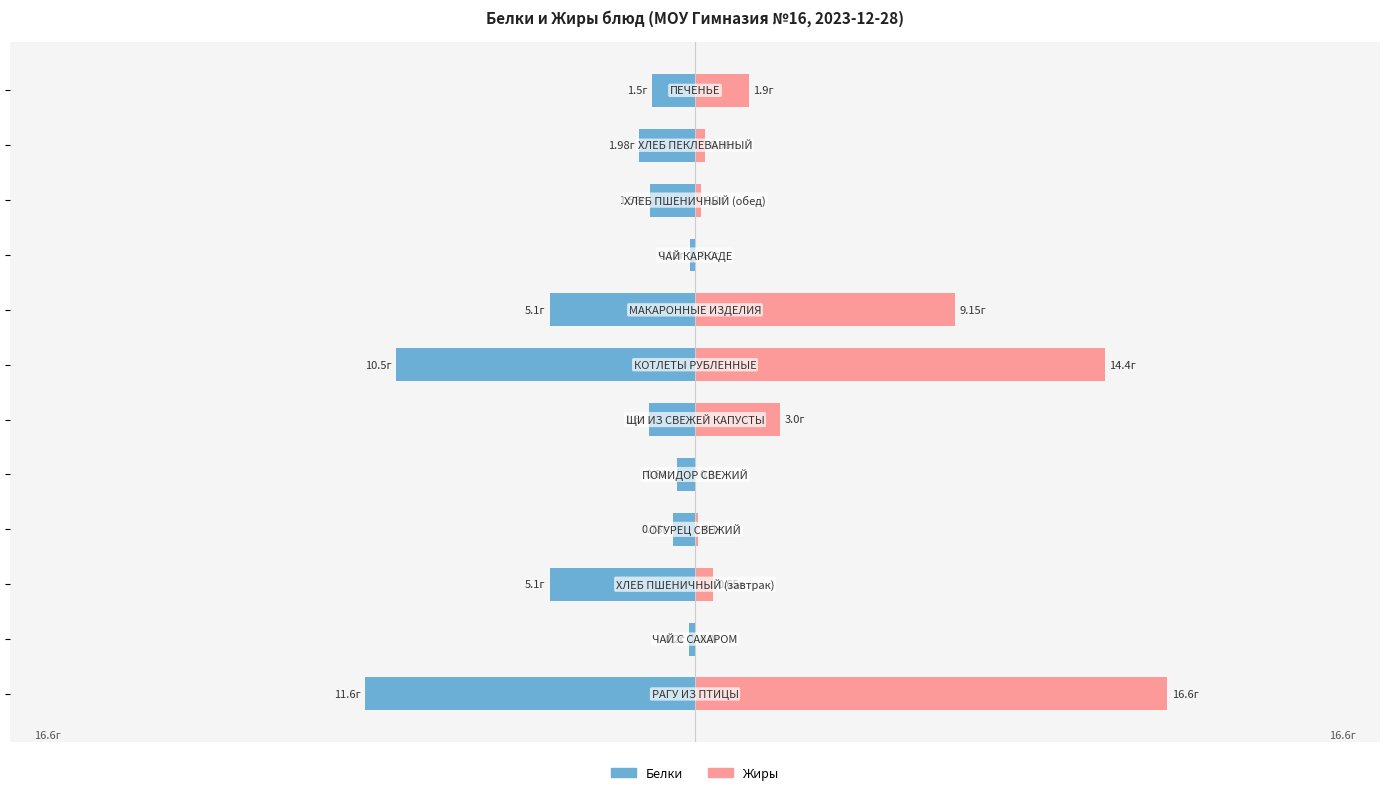

What is the sum of the Белки values at 6 and 8?

-10.7